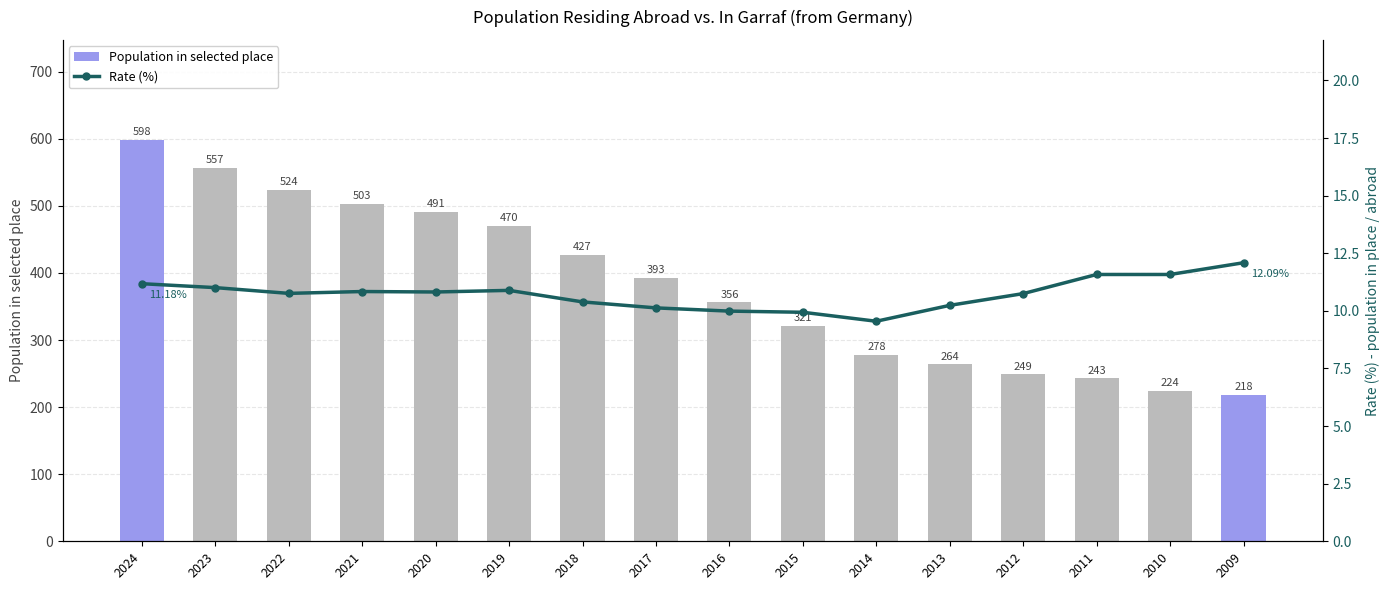

What is the value of the Rate (%) bar at the 14th from the left?

11.6